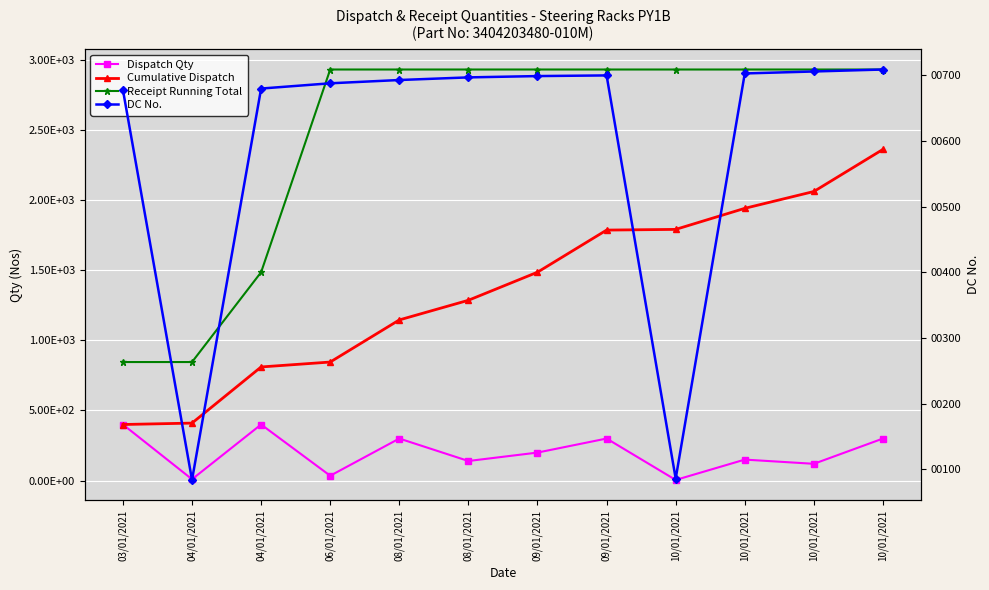

What is the average value of the Receipt Running Total series?

2461